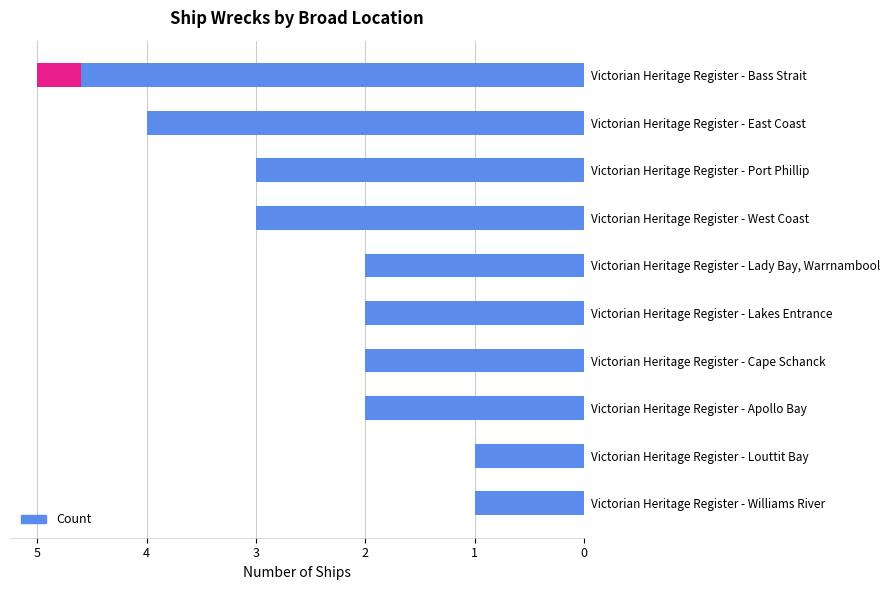

The chart shows a value of 2 at Victorian Heritage Register - Bass Strait. True or false?

False